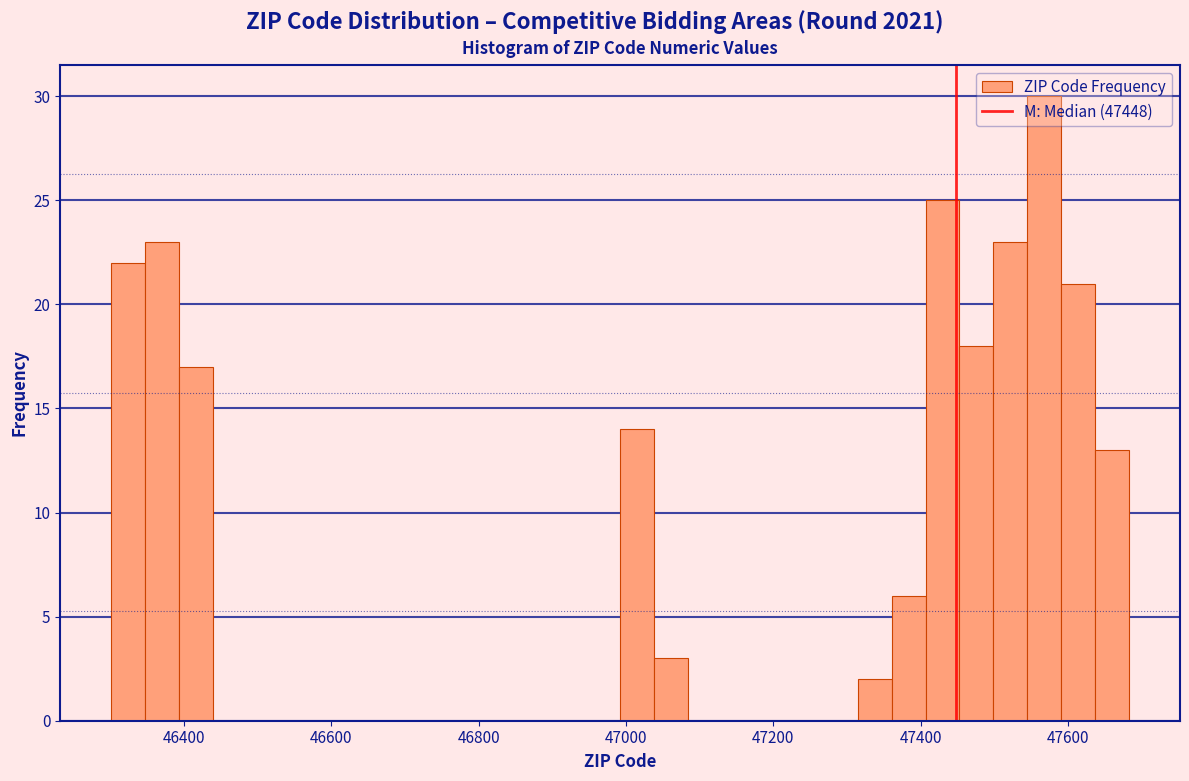

Around what value on the x-axis is the tallest bar? Give the approximate position of its centre, as read against the axis.

47560